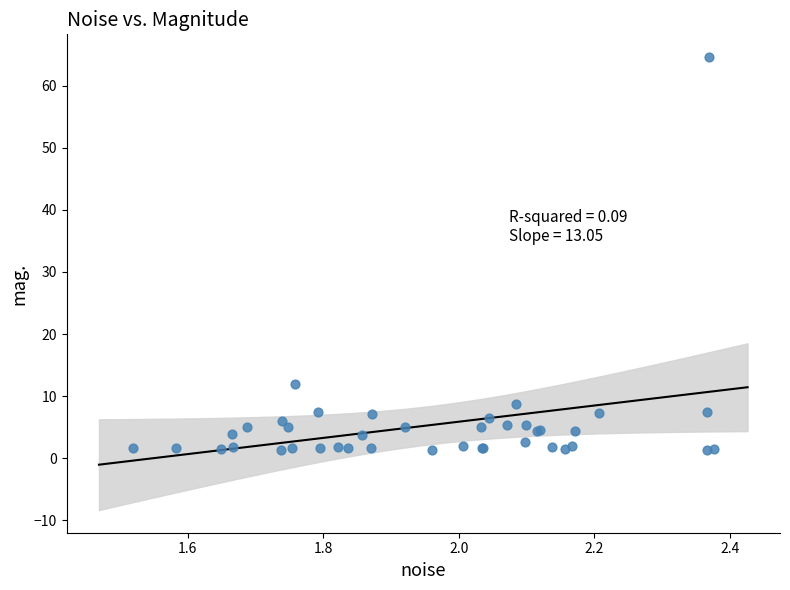

What Y value in the scatter plot is closest to 32?

12.0